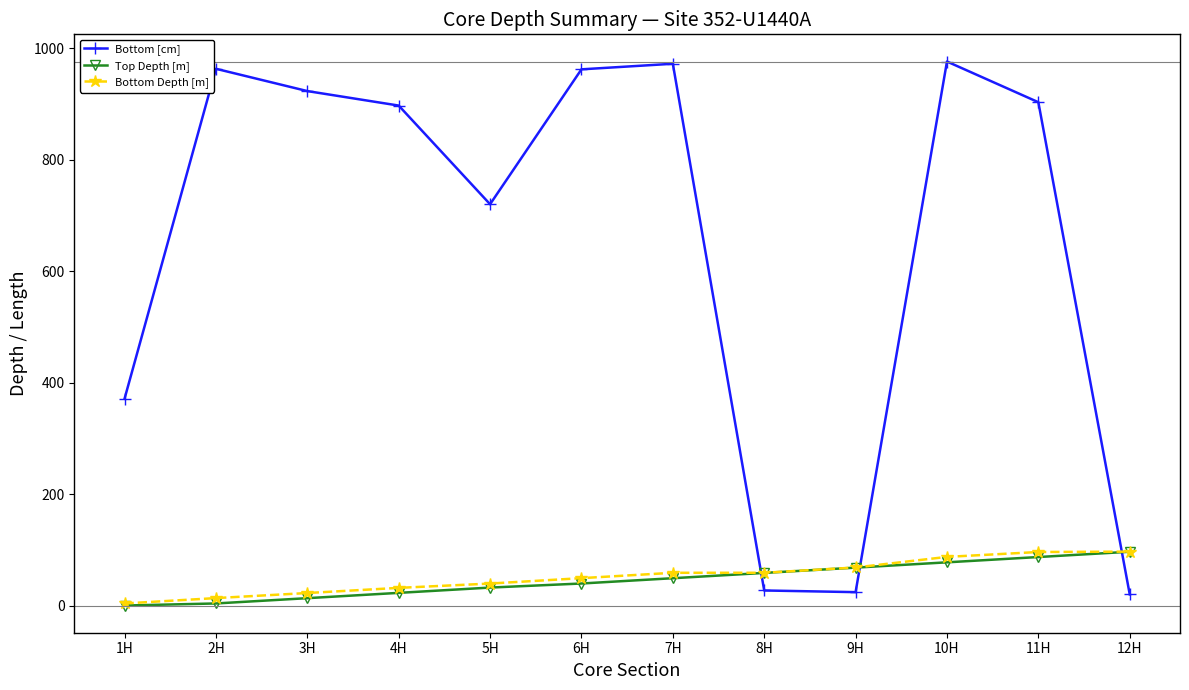

Between which two adjacent categories do Top Depth [m] and Bottom [cm] first intersect?

7H and 8H